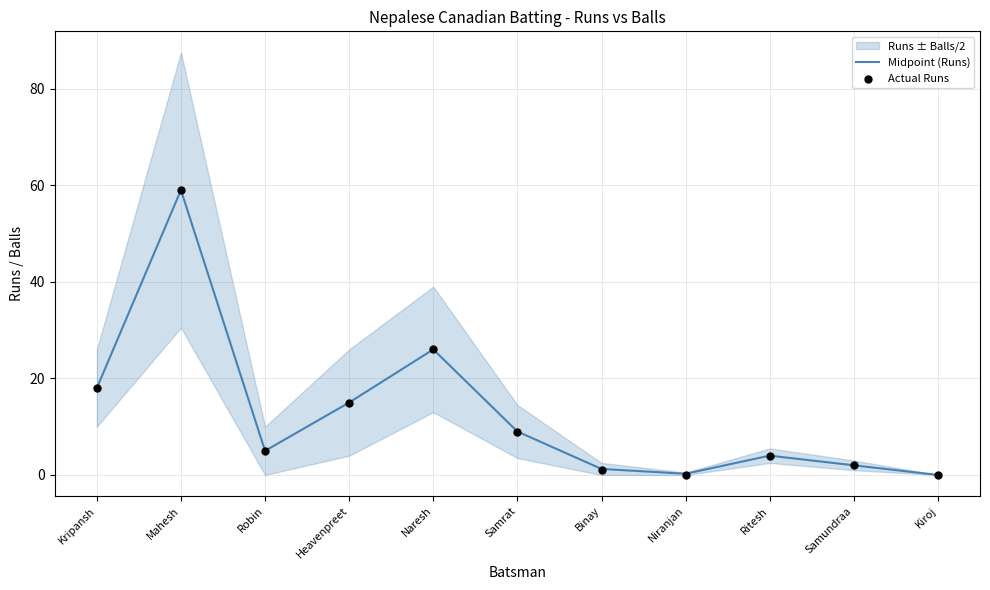

The value of Midpoint (Runs) at Robin is 5.0. True or false?

True